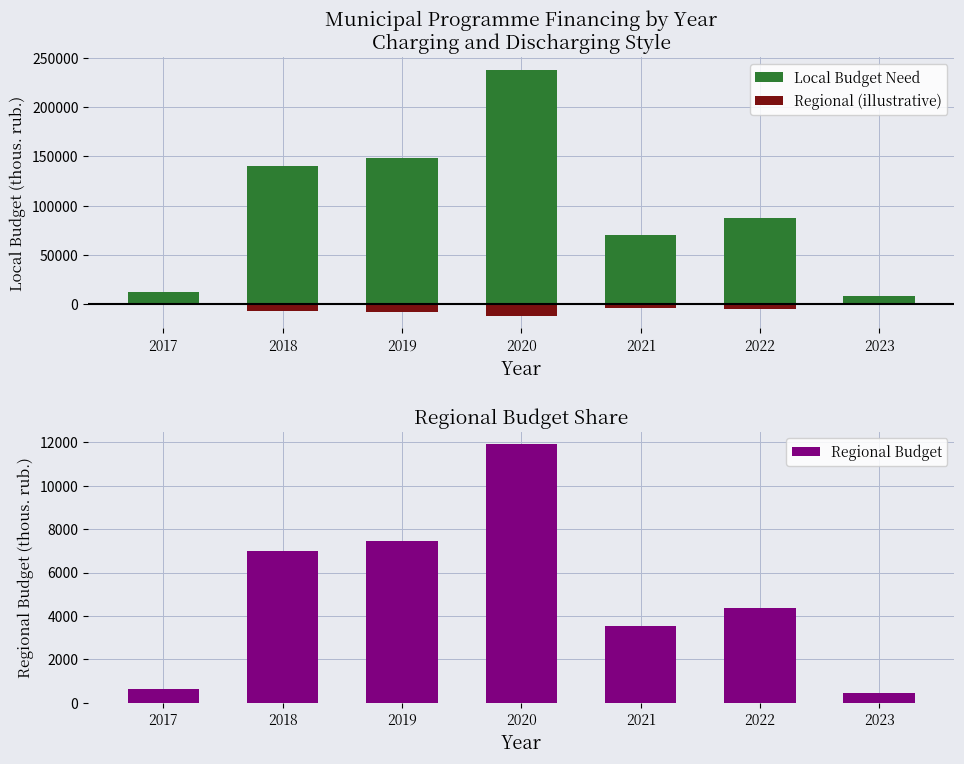

Is it true that Regional Budget equals 4623.0 at 2019?

False